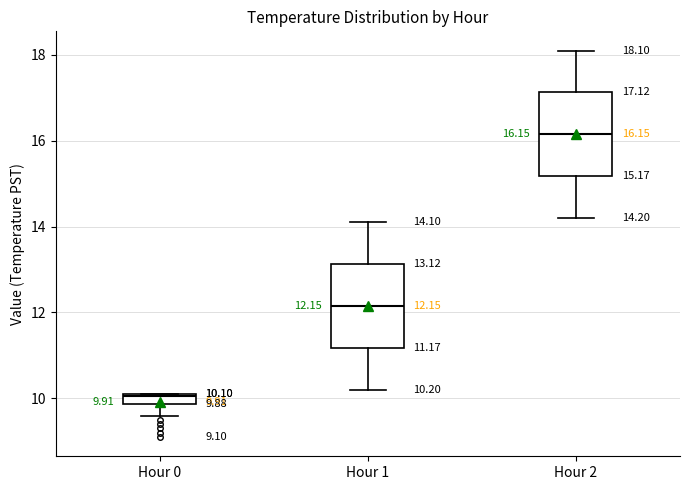

Which box has the lowest median line?

Hour 0